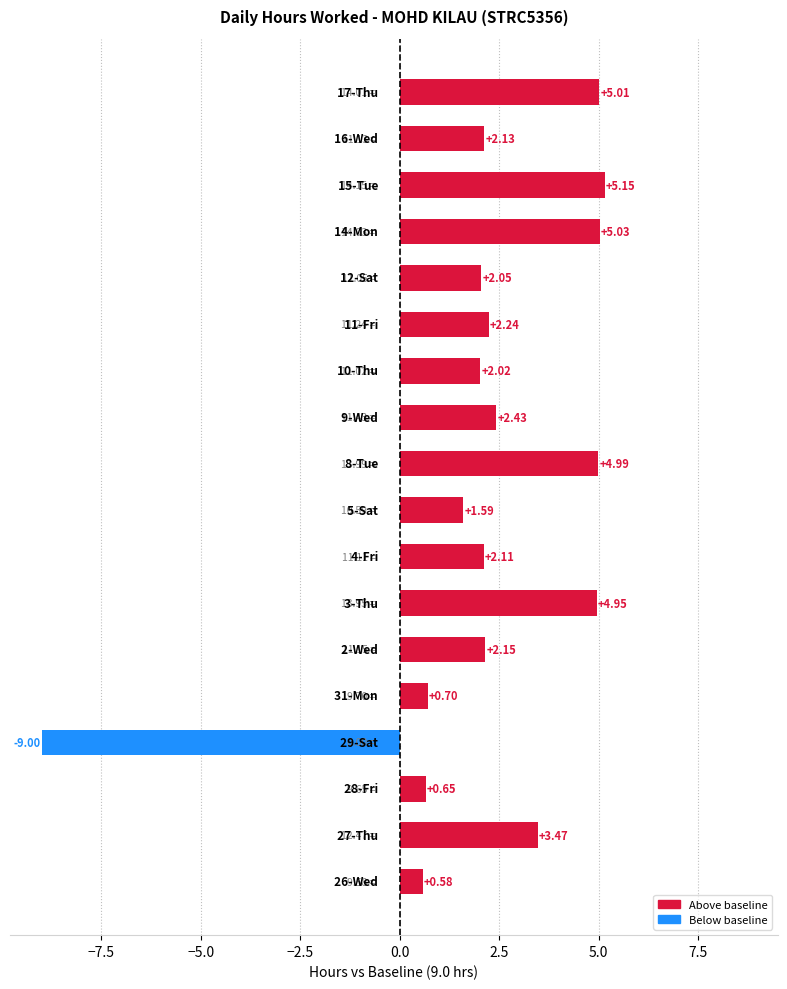

How many bars are there in total?

18